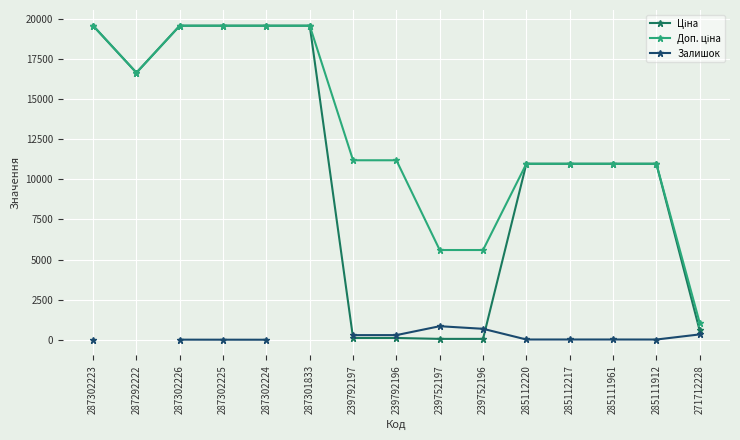

How many times do Залишок and Ціна cross each other?

1